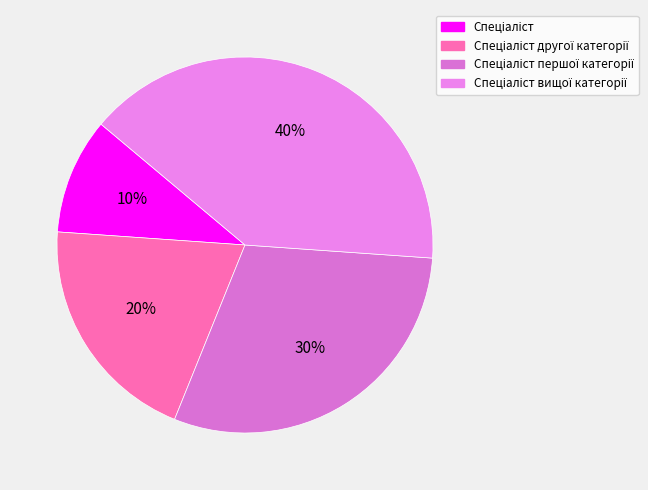

Count the number of slices in the pie.

4